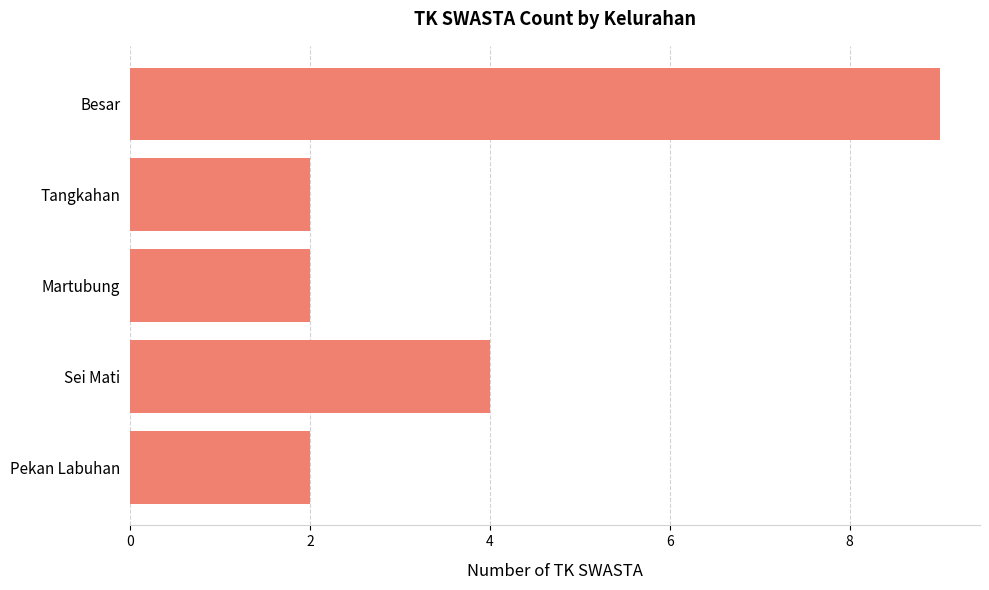

Count the number of categories in the chart.

5